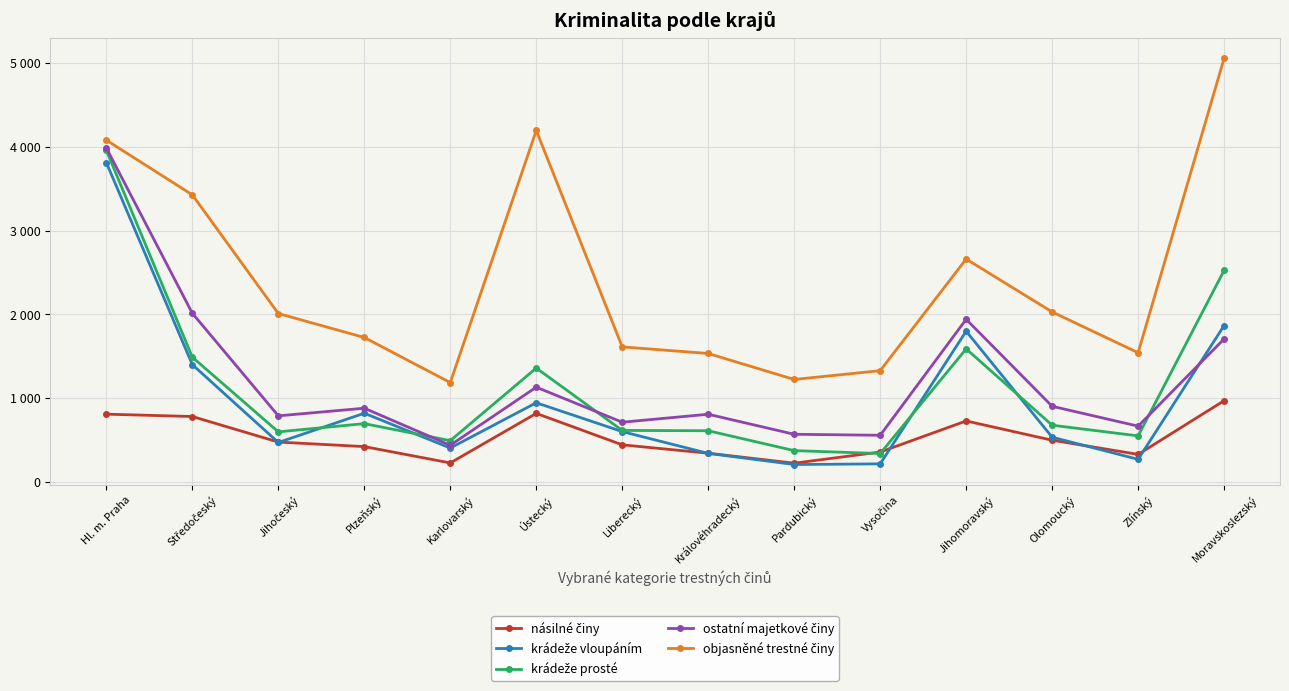

At which category is the sum across all series the highest?

Hl. m. Praha